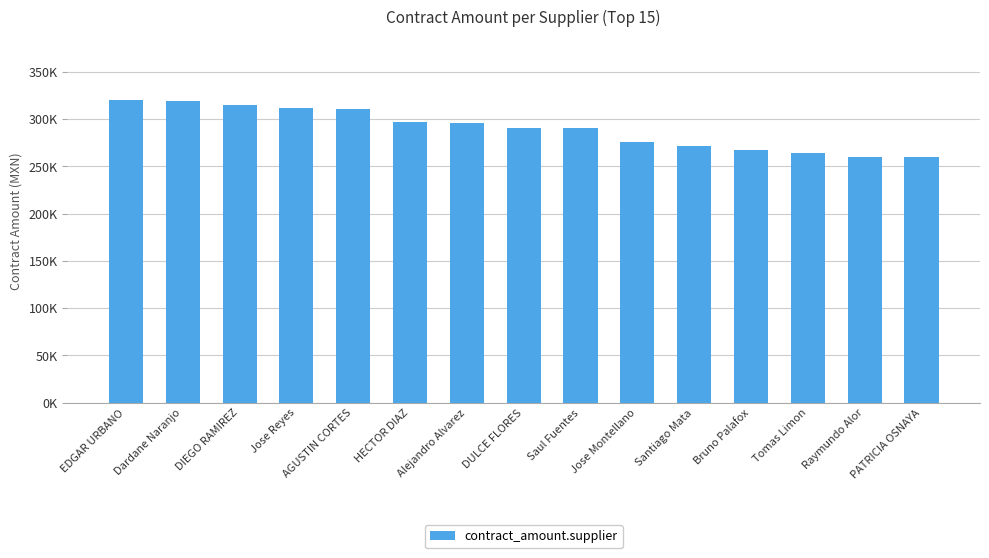

How many categories are shown in the chart?

15